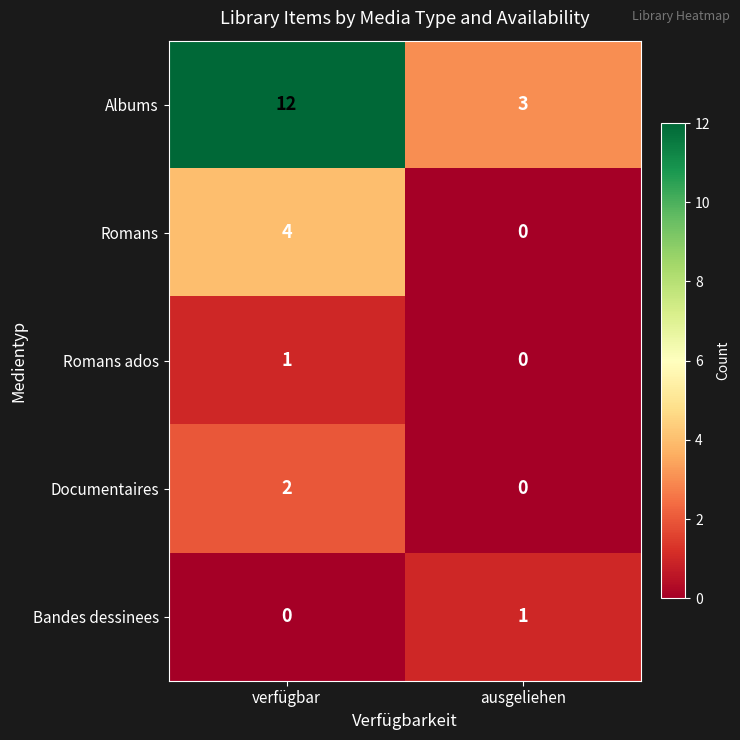

What is the sum of the Romans values at ausgeliehen and verfügbar?

4